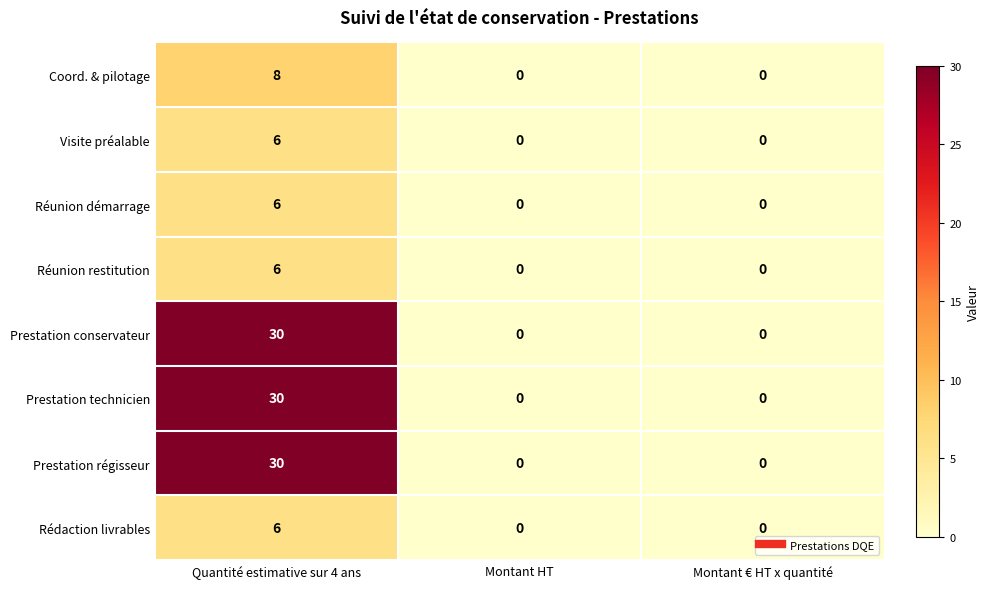

How many Visite préalable values are between 0 and 6?

3